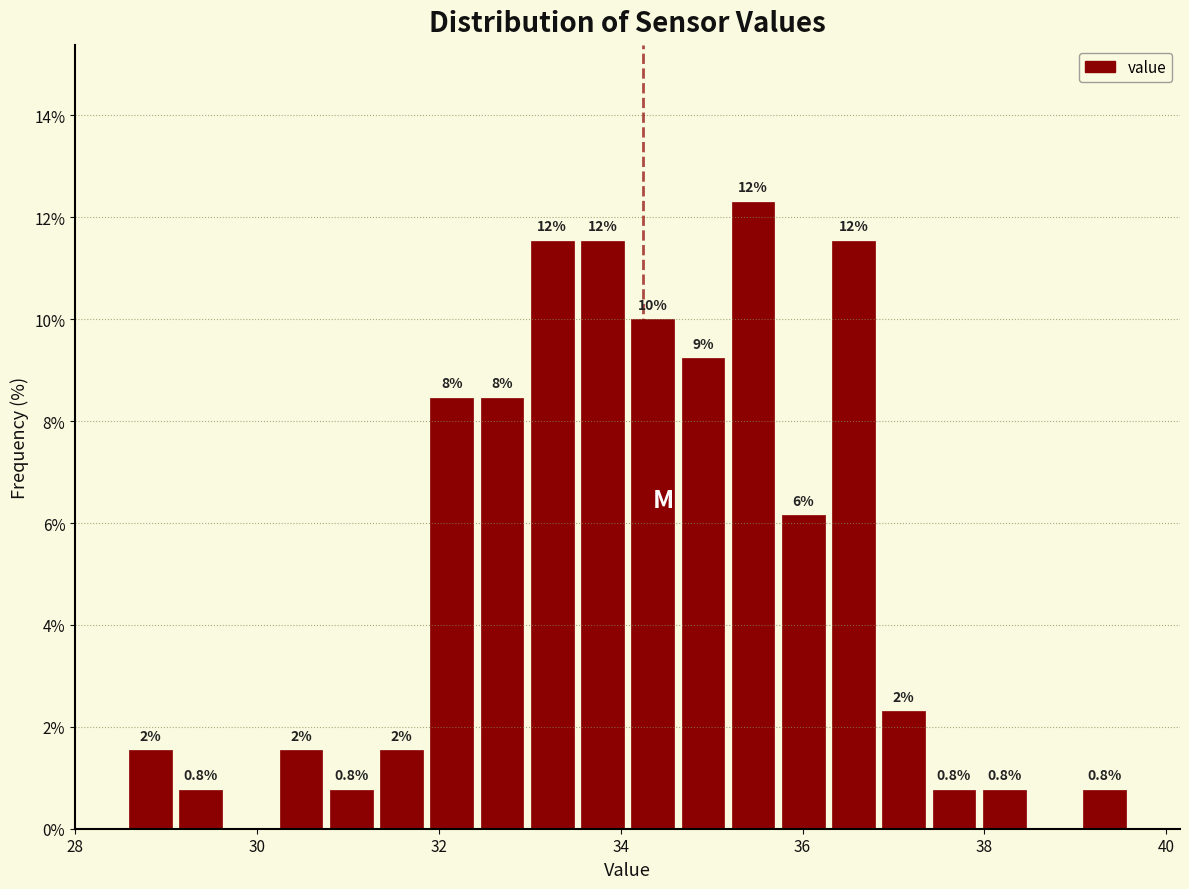

Read against the x-axis, roughly where is the centre of the tallest bar?

35.4